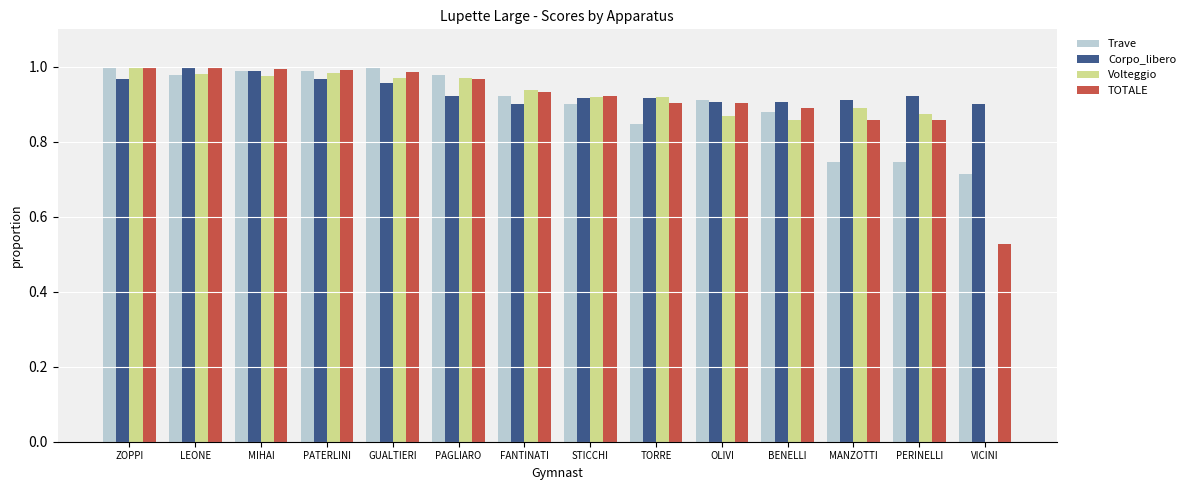

What is the sum of all Corpo_libero values?

13.1